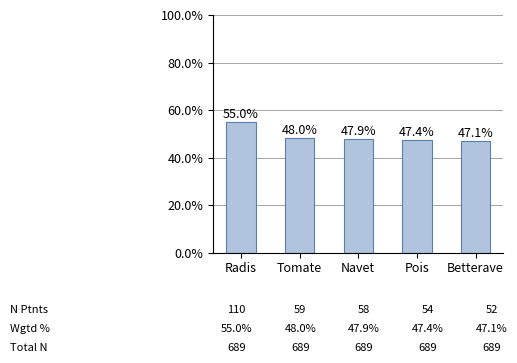

Rank the categories by value from highest to lowest.

Radis, Tomate, Navet, Pois, Betterave